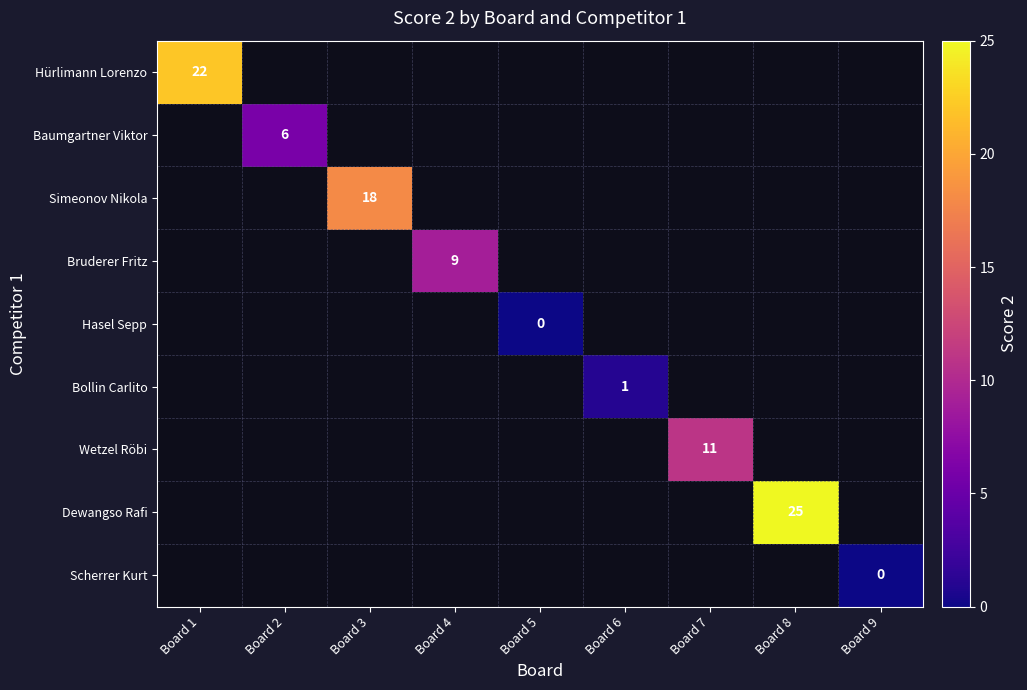

Is it true that Simeonov Nikola equals 18 at Board 3?

True